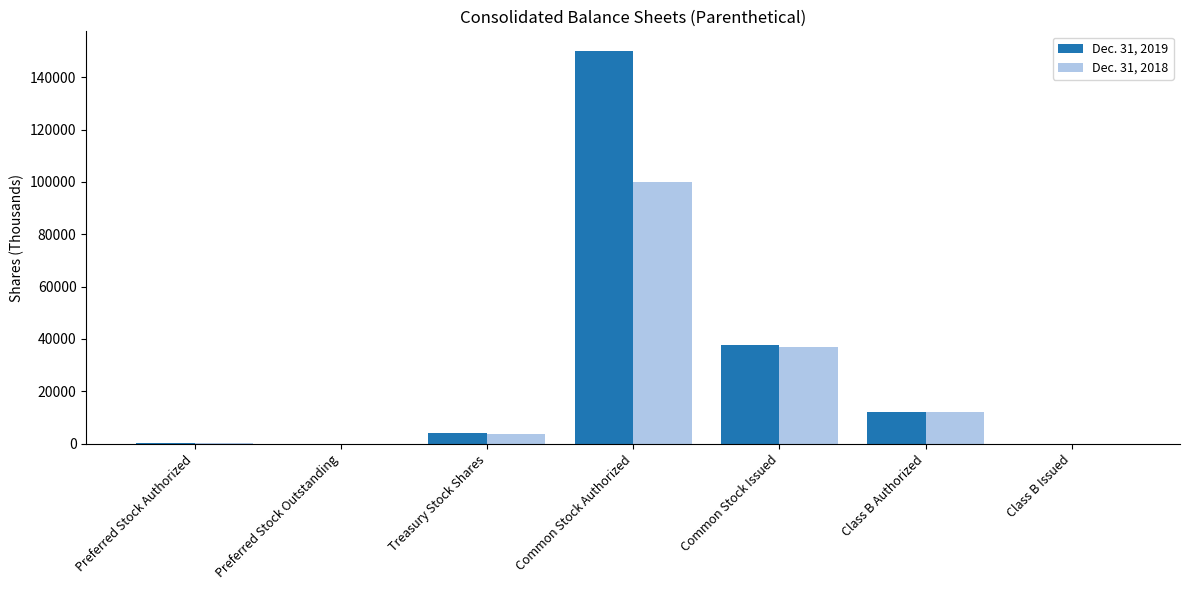

Which series has the widest spread of values?

Dec. 31, 2019